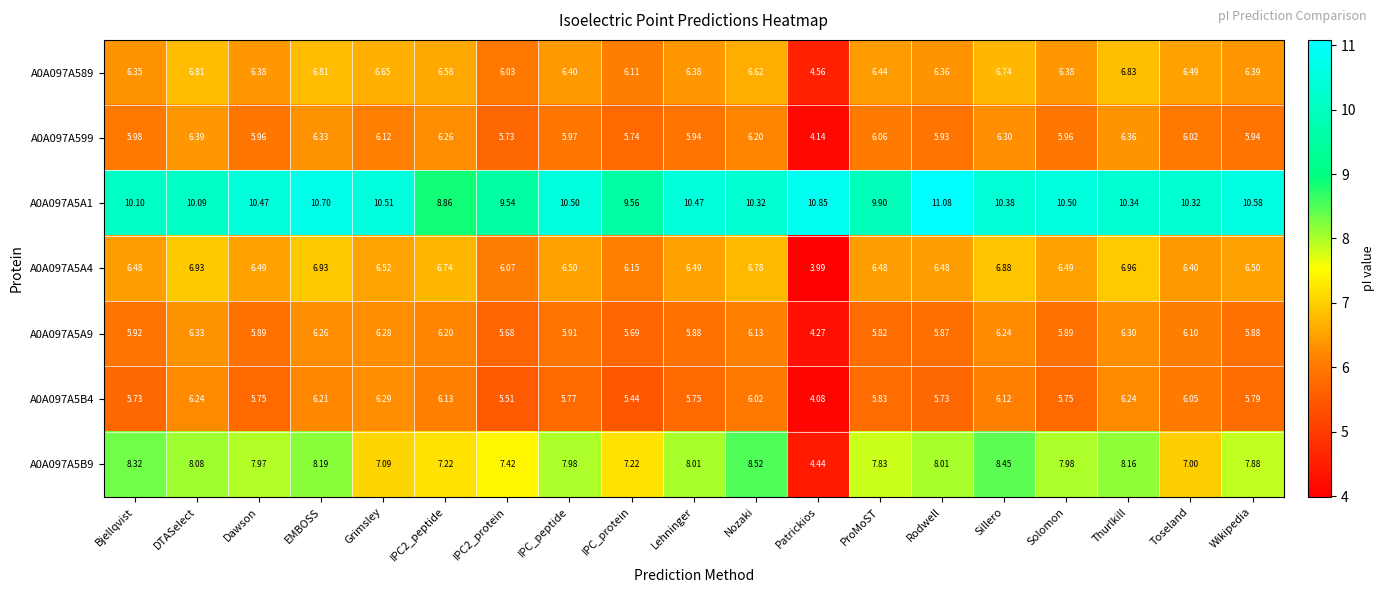

Which category has the highest value in the A0A097A5B9 series?

Nozaki